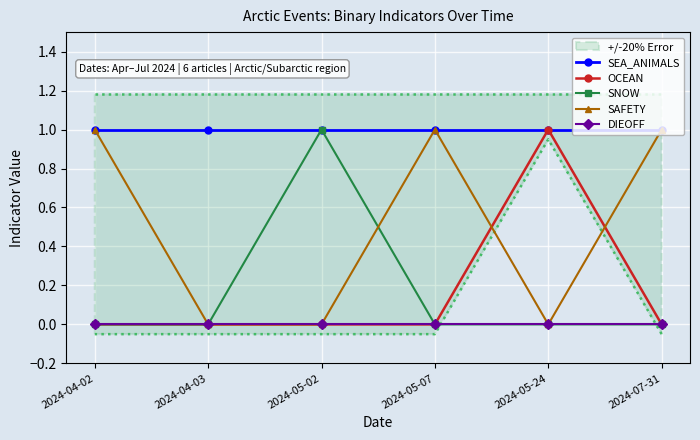

Between 2024-04-02 and 2024-05-02, which is larger?

2024-04-02